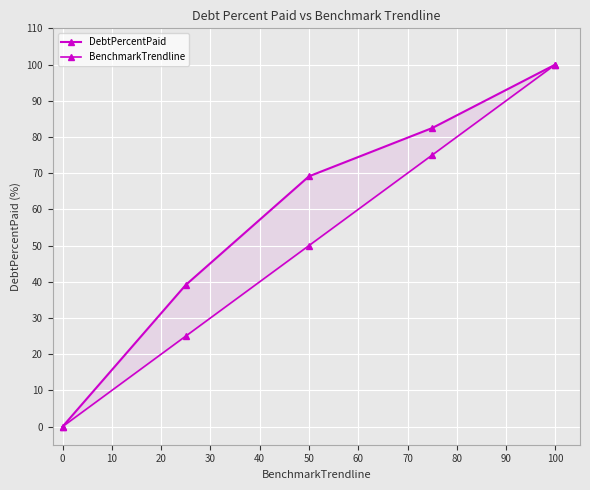

Rank the series by their maximum value, from highest to lowest.

DebtPercentPaid, BenchmarkTrendline